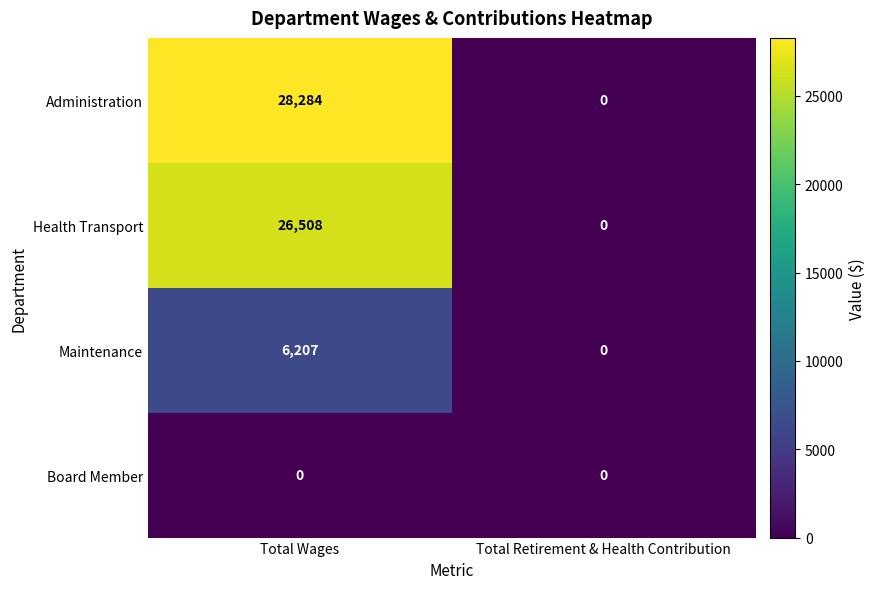

Which series changed the most between Total Wages and Total Retirement & Health Contribution?

Administration